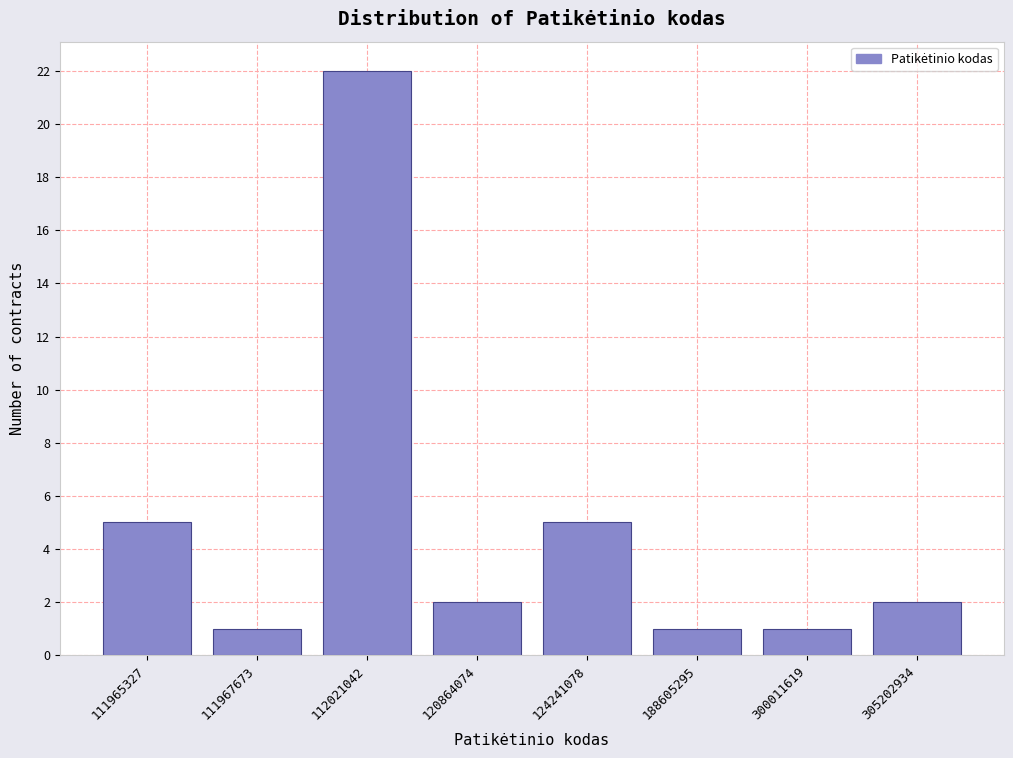

Reading left to right, what are all the values shown in this chart?

5	1	22	2	5	1	1	2